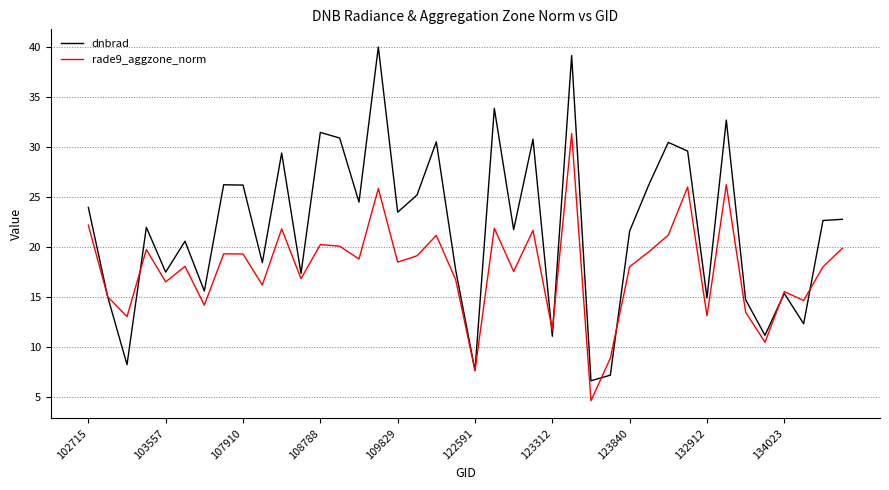

List the series in order of their overall mean, highest first.

dnbrad, rade9_aggzone_norm